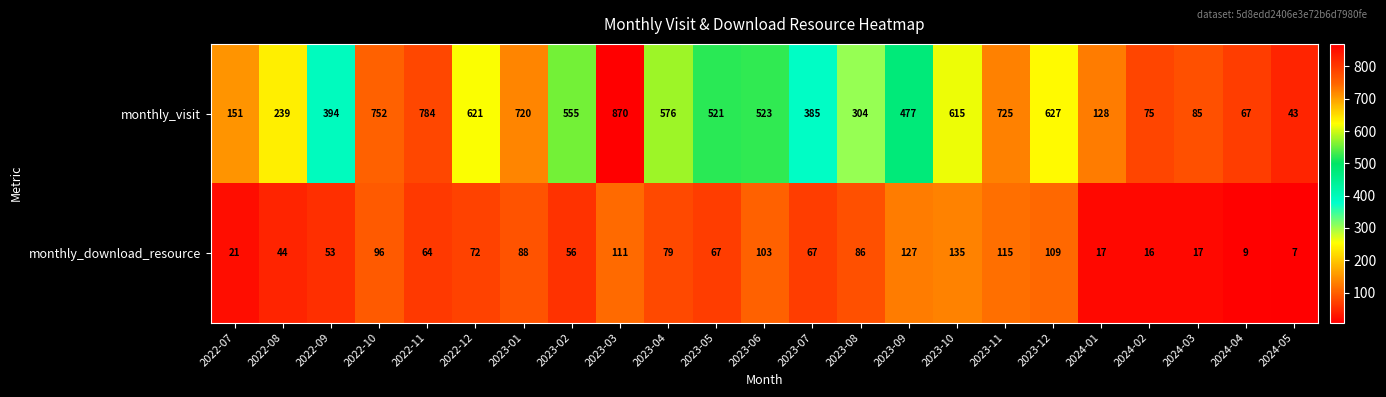

Count the number of data series in this chart.

2